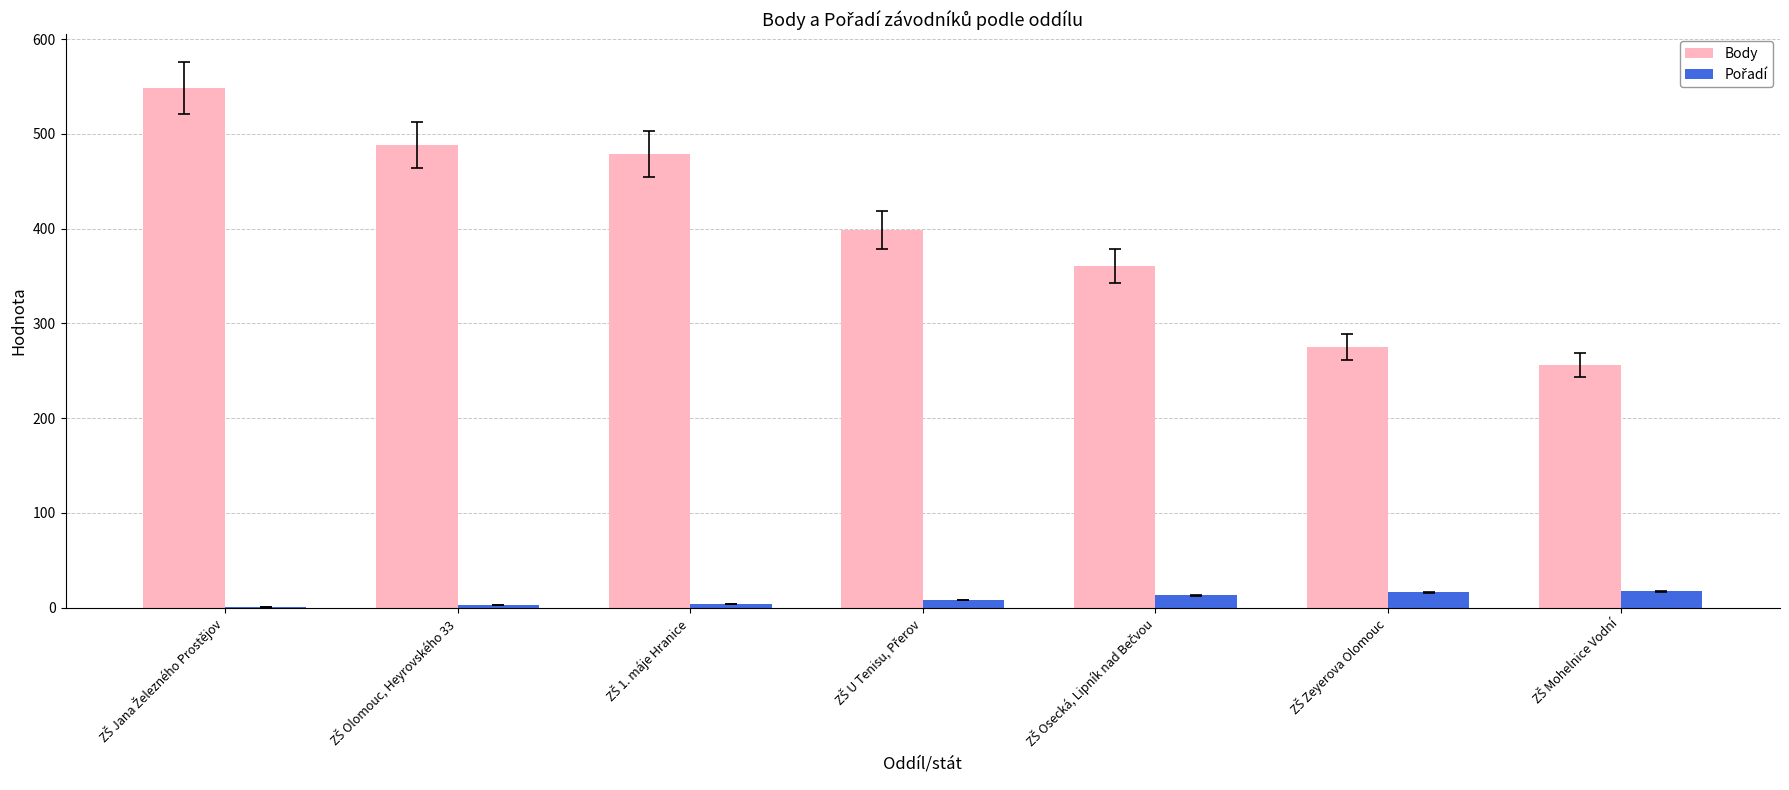

What is the highest value of the Body series?

549